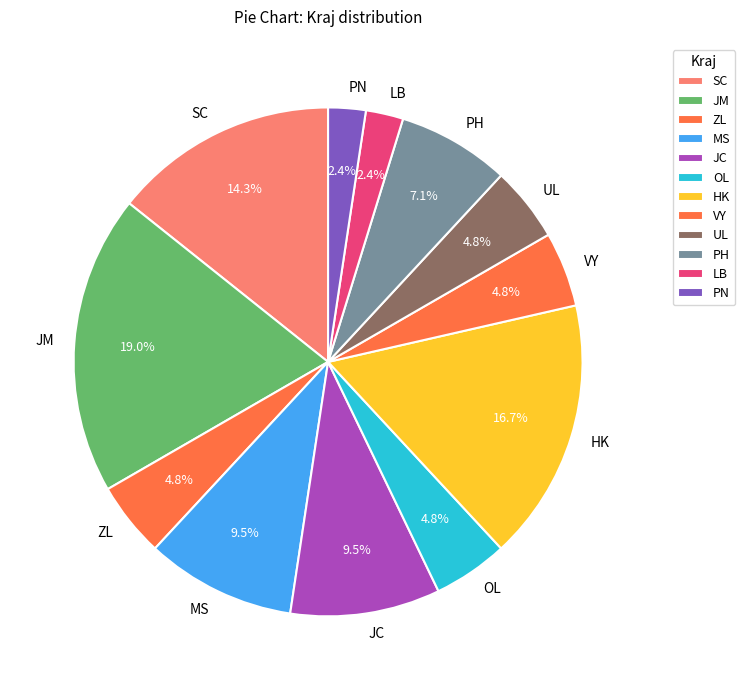

Approximately how many times larger is the value at MS compared to VY?

2.0